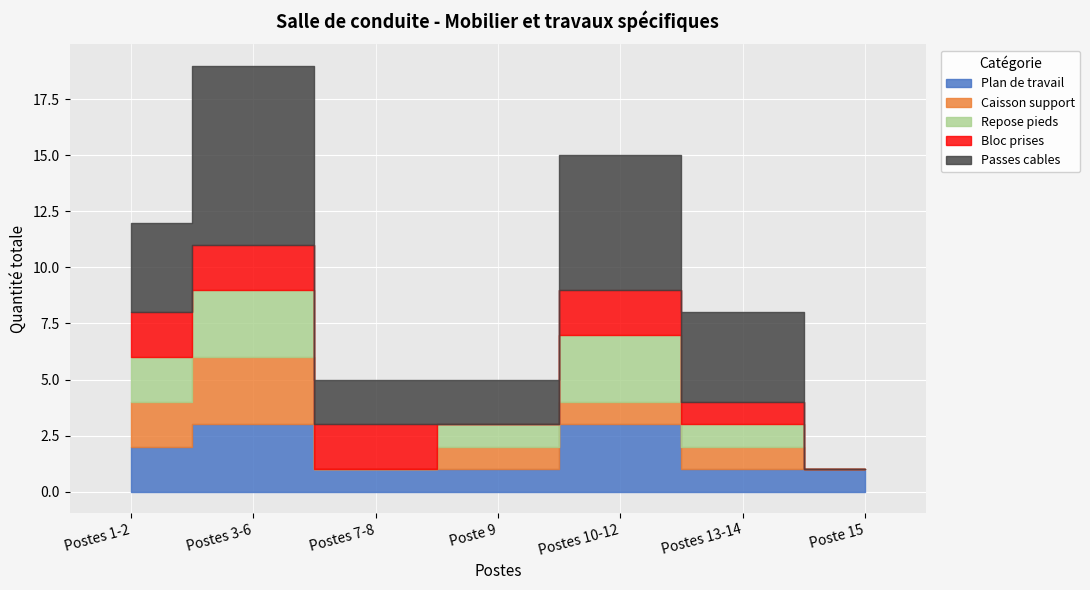

What position from the right is Postes 13-14?

2